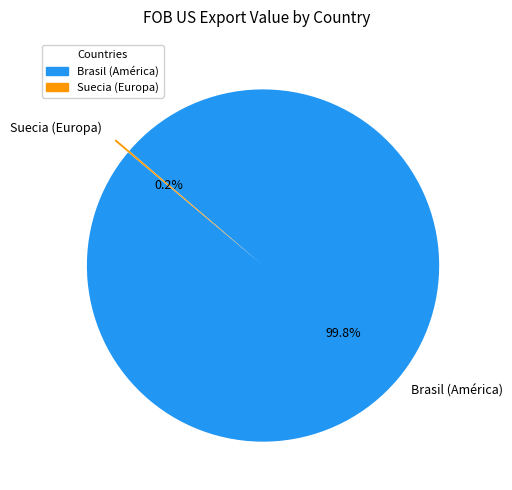

Is there any slice that represents more than half of the pie?

Yes